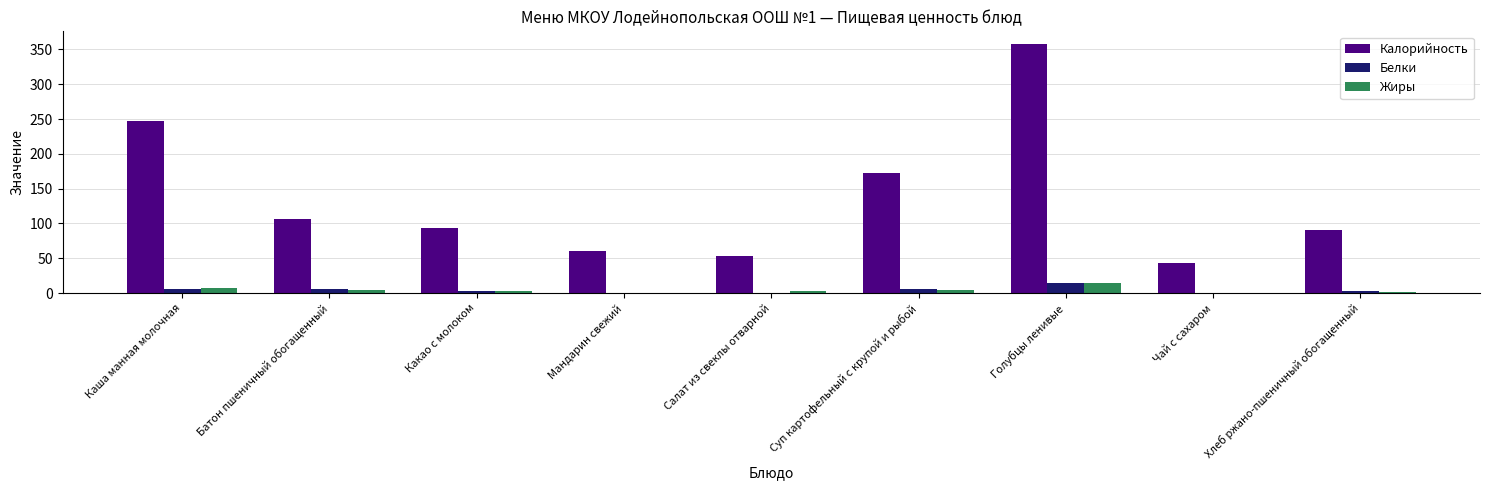

At which category is the sum across all series the highest?

Голубцы ленивые